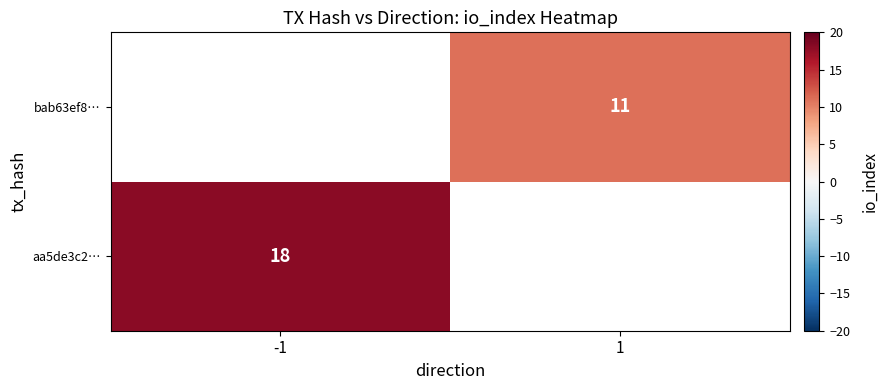

Is the value of aa5de3c2… at -1 greater than the value of bab63ef8… at 1?

Yes